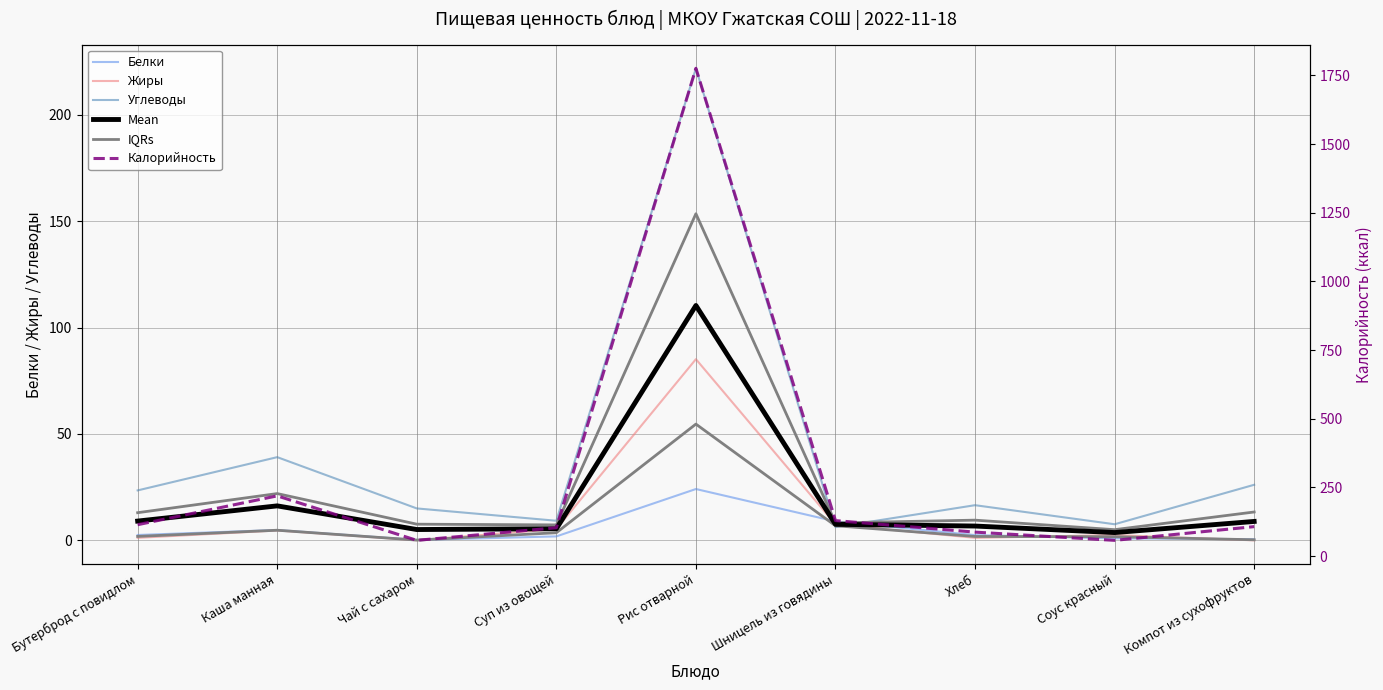

In Белки, how many points are higher than both neighbors (excluding endpoints)?

2